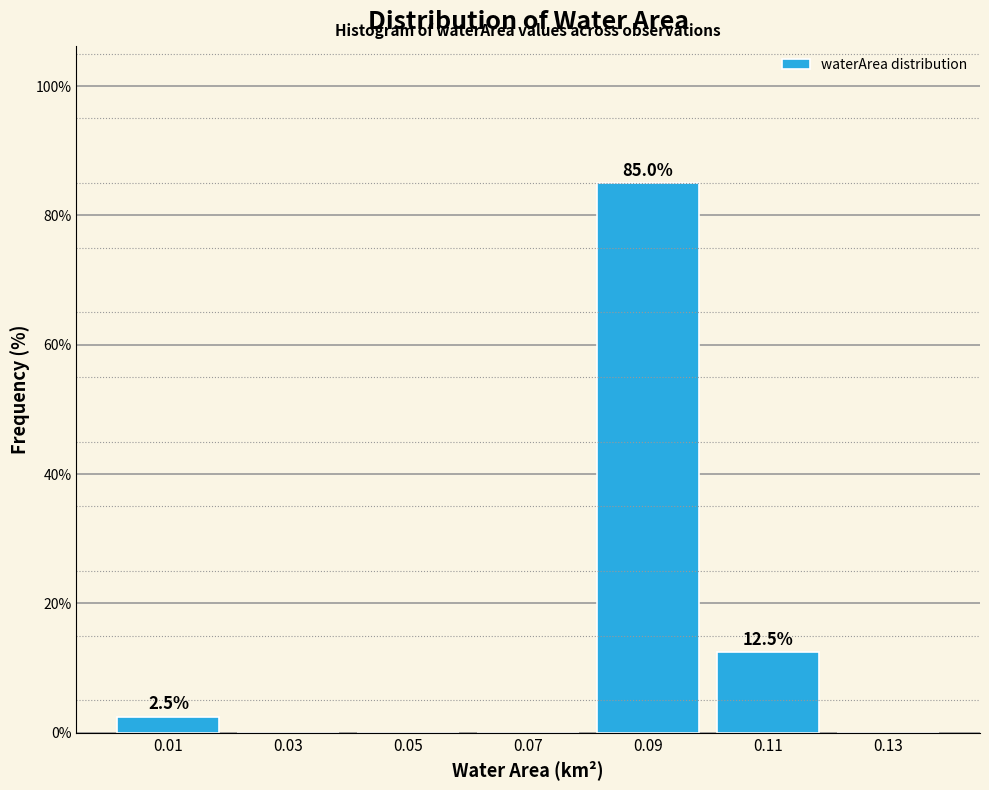

Over which range of the x-axis is the bar tallest?

0.08 to 0.10